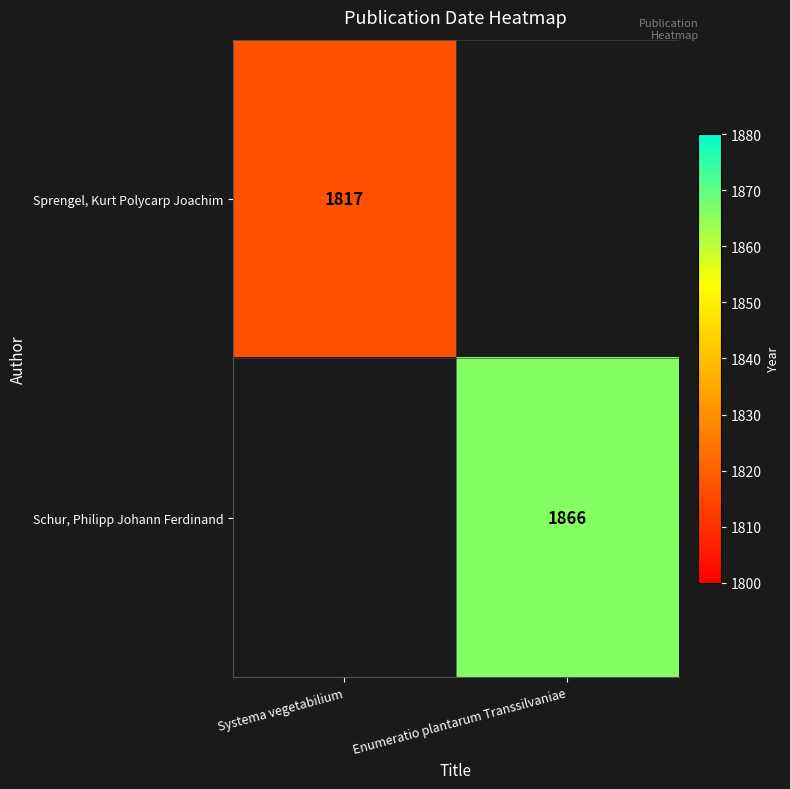

True or false: Sprengel, Kurt Polycarp Joachim has a value of 1067 at Systema vegetabilium.

False